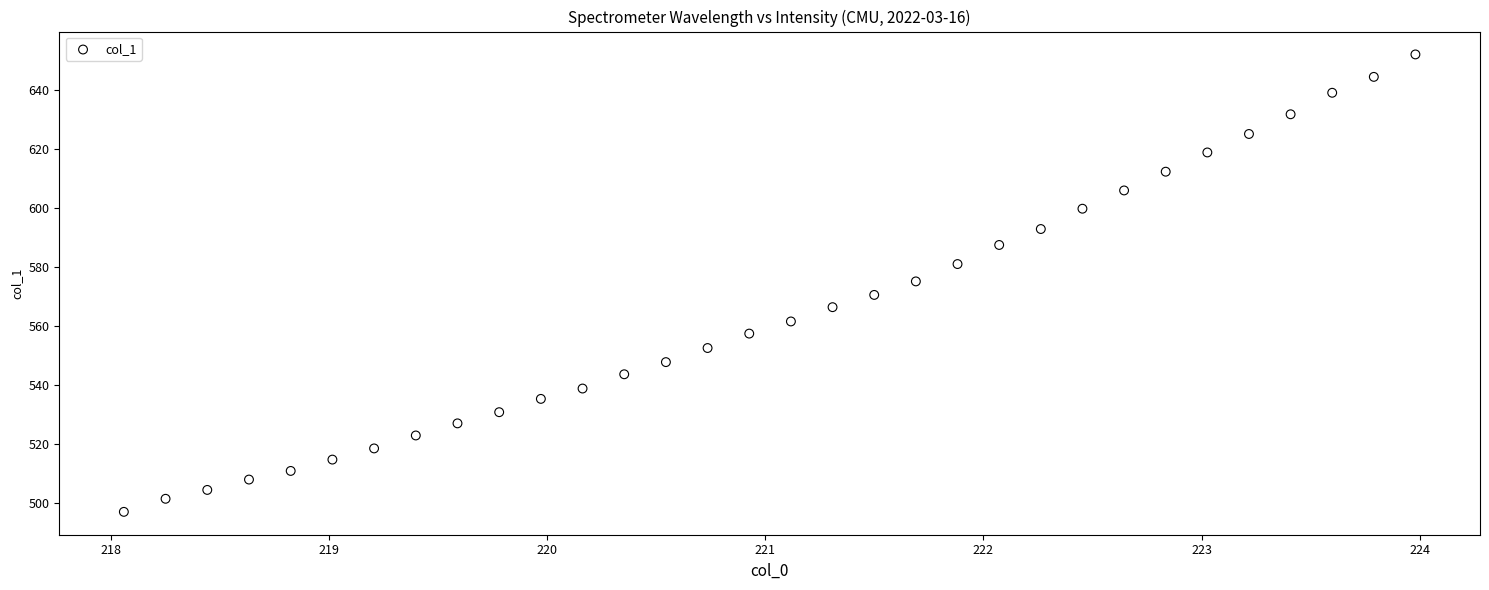

What is the range of Y values (max minus min)?

155.0